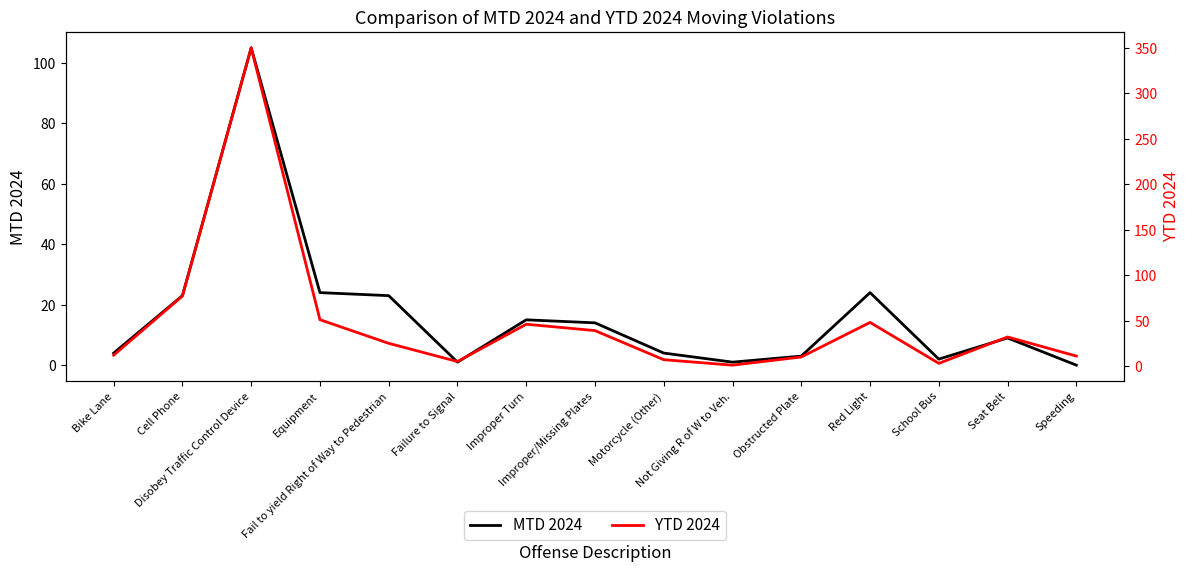

At Speeding, list the series in order from smallest to largest.

MTD 2024, YTD 2024